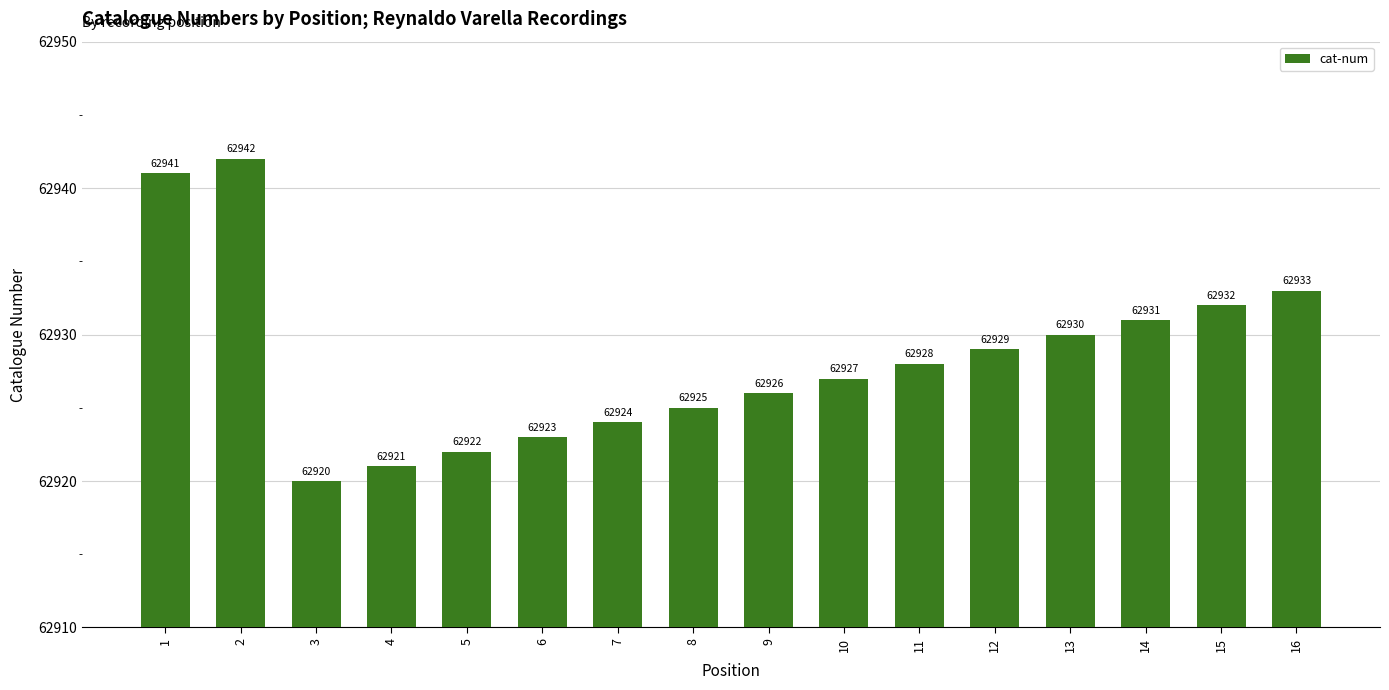

Reading right to left, what are all the values shown in this chart?

62933	62932	62931	62930	62929	62928	62927	62926	62925	62924	62923	62922	62921	62920	62942	62941